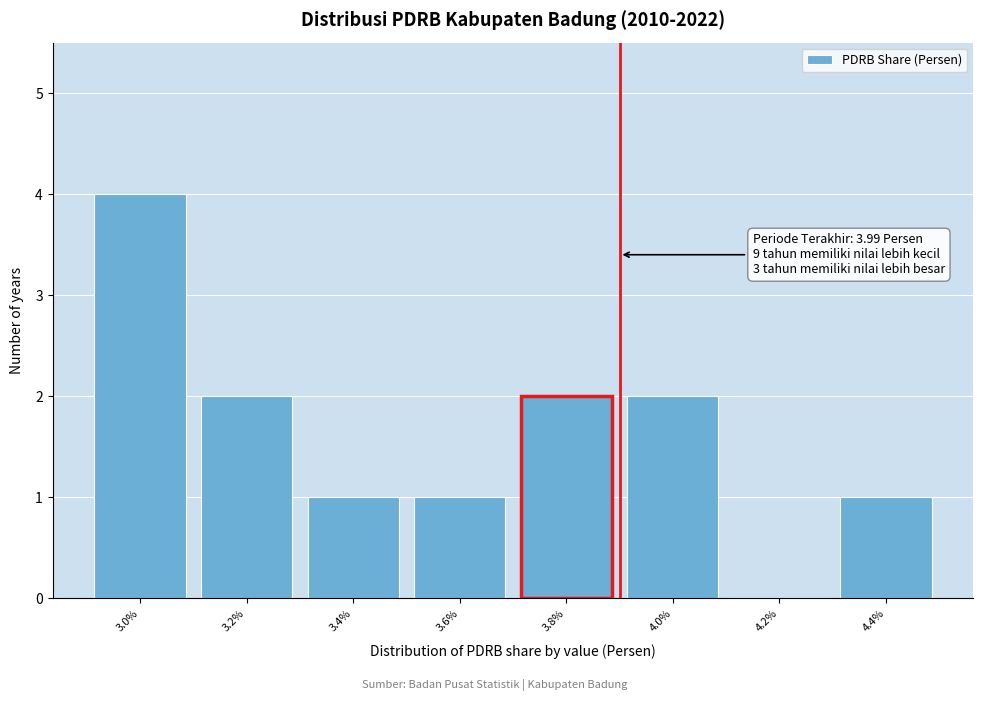

Reading right to left, list all the values displayed in this chart.

4.4%=1	4.2%=0	4.0%=2	3.8%=2	3.6%=1	3.4%=1	3.2%=2	3.0%=4